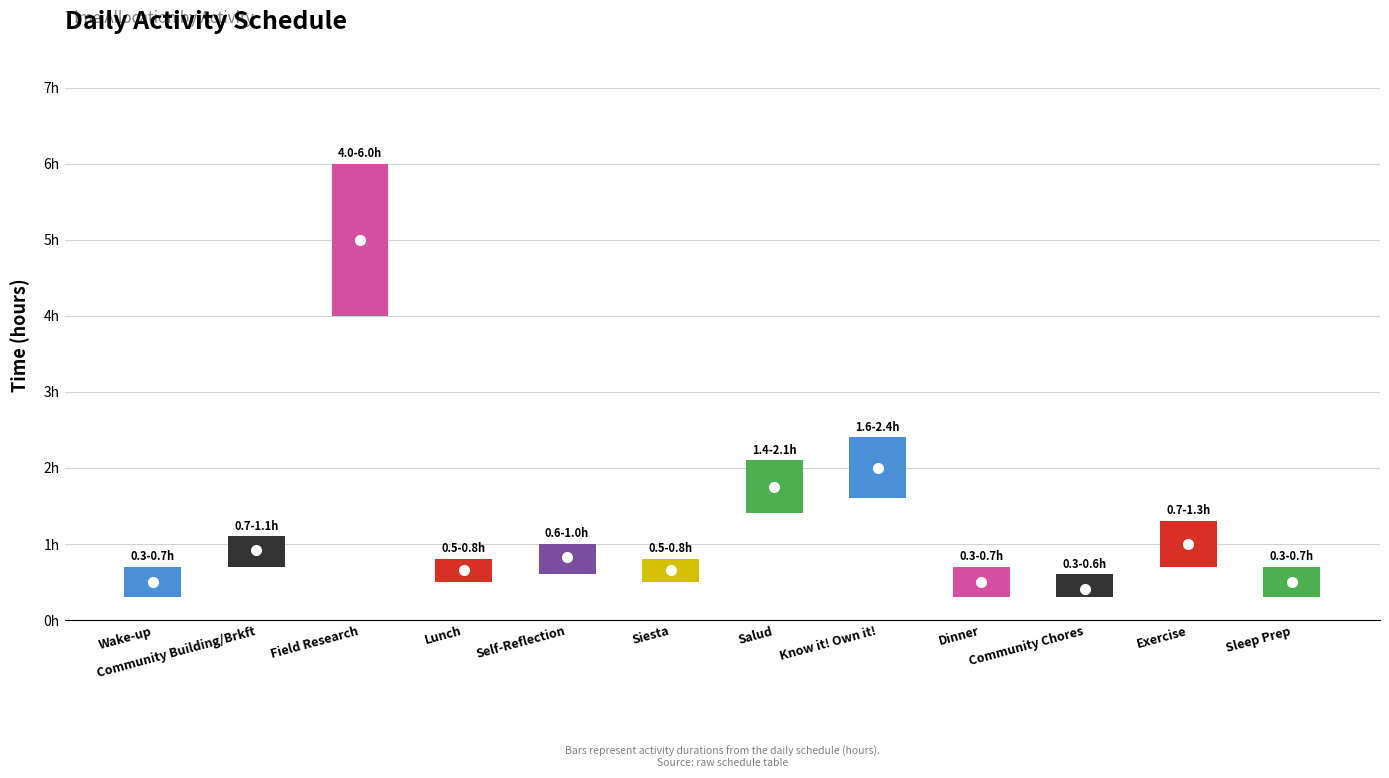

True or false: the data shows 0.4 at Community Building/Brkft.

False